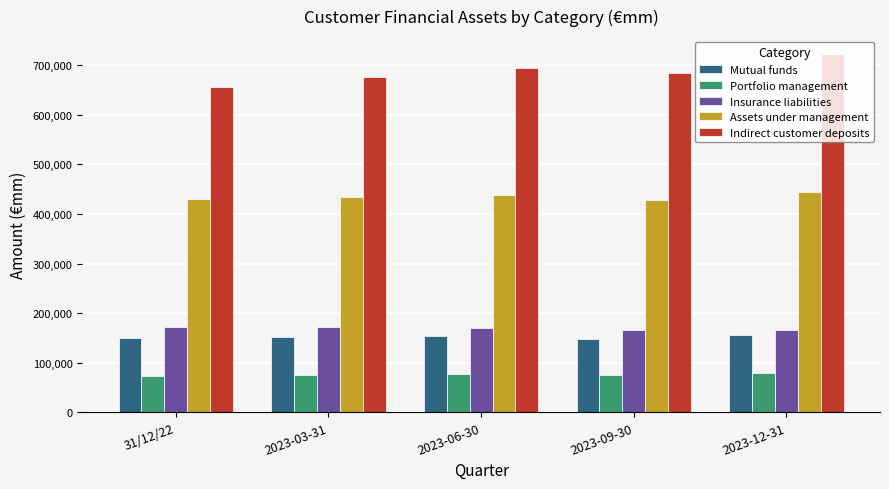

Which series has the largest total across all categories?

Indirect customer deposits